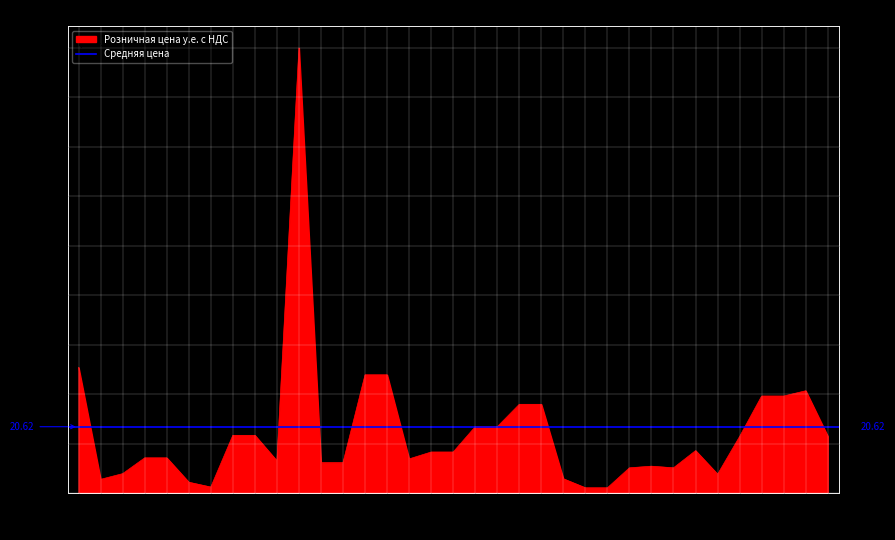

Rank the categories by value from highest to lowest.

1028400, 1025601, 1028403, 1028404, 1300444, 1300422, 1300434, 1028423, 1028424, 1028421, 1028422, 1027600, 1027609, 1301011, 1300415, 1300239, 1028411, 1028412, 1027000, 1027009, 1028410, 1028209, 1028401, 1028402, 1300221, 1300212, 1300231, 1026919, 1300350, 1300101, 1026909, 1027200, 1027209, 1300210, 1300211